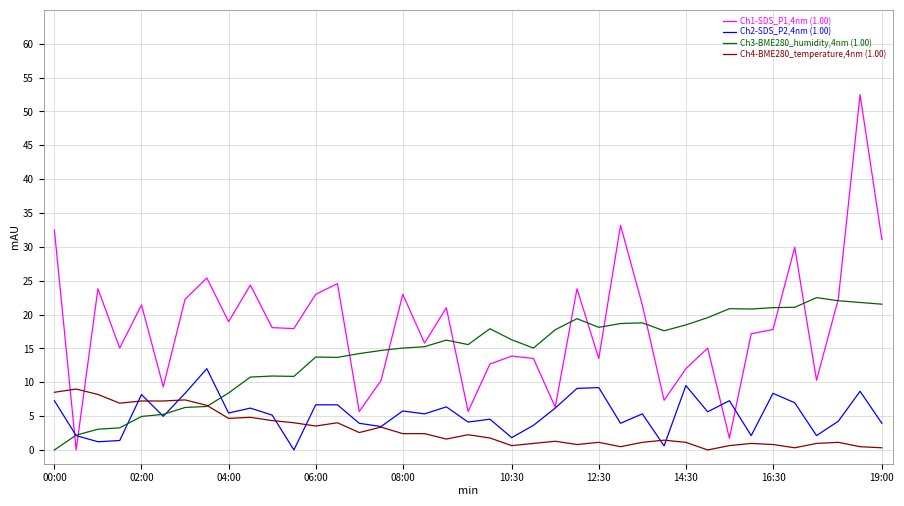

Which series has the largest range (max minus min)?

Ch1-SDS_P1,4nm (1.00)